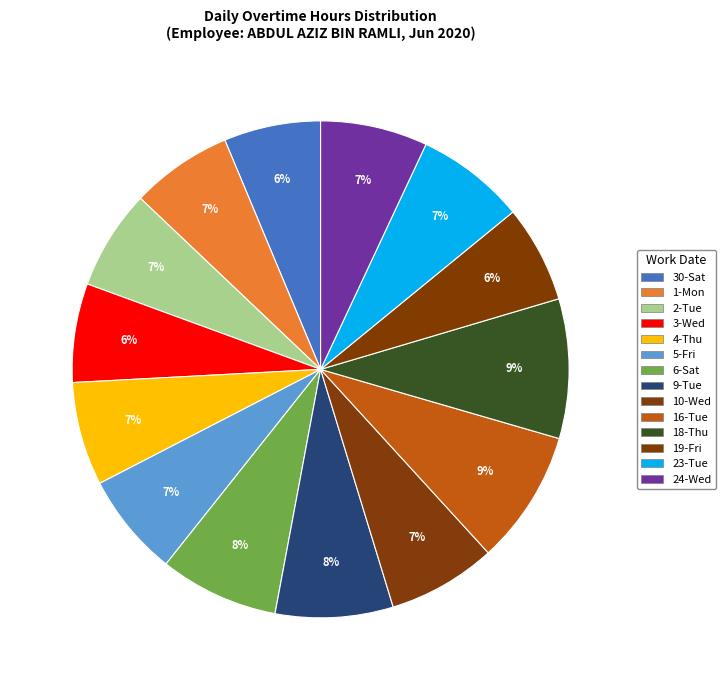

To the nearest percent, what is the difference between the 18-Thu and 6-Sat slice percentages?

1%